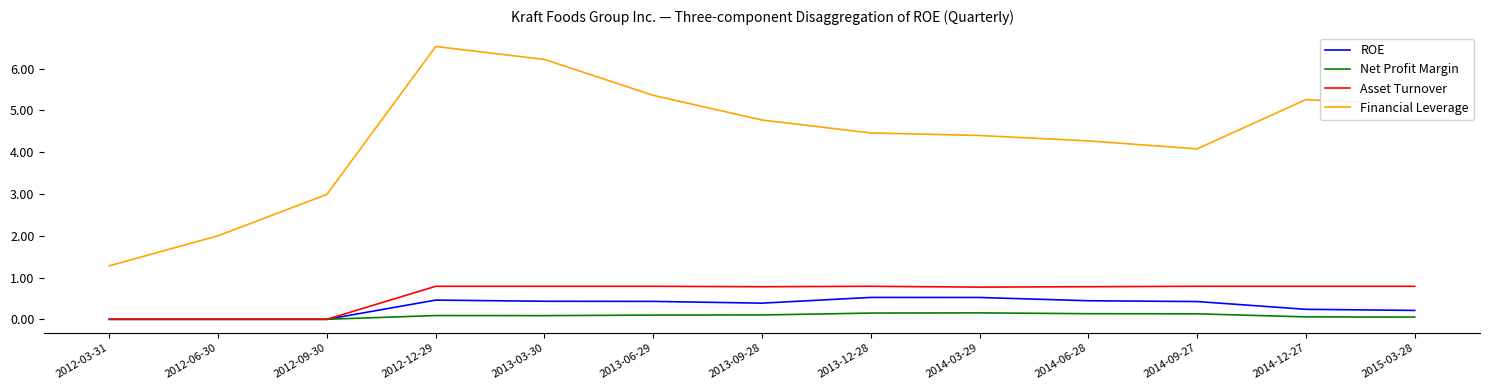

True or false: ROE and Financial Leverage intersect in this chart.

False